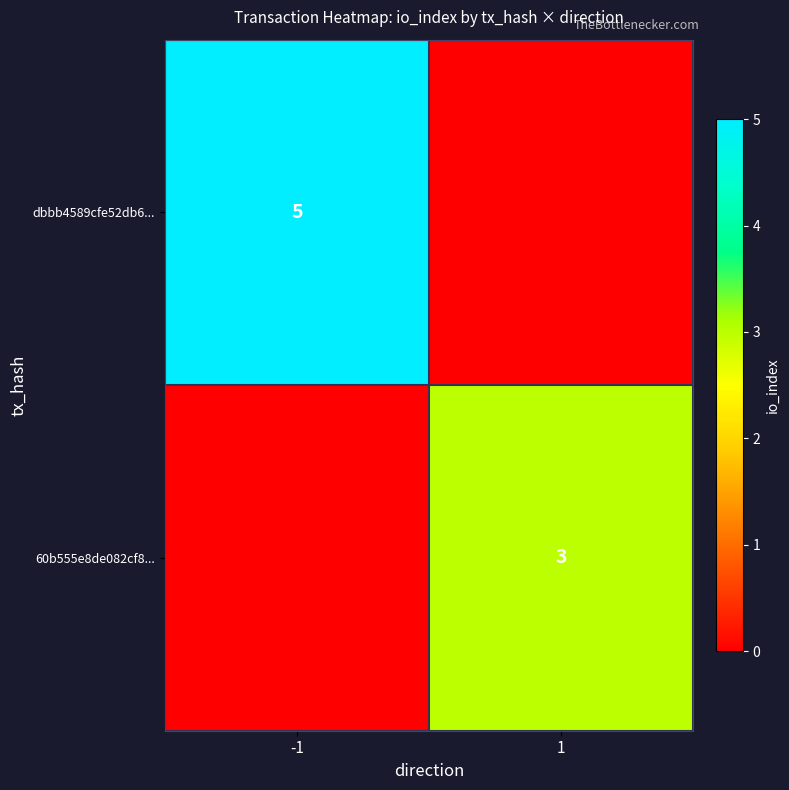

How many categories are shown in the chart?

2